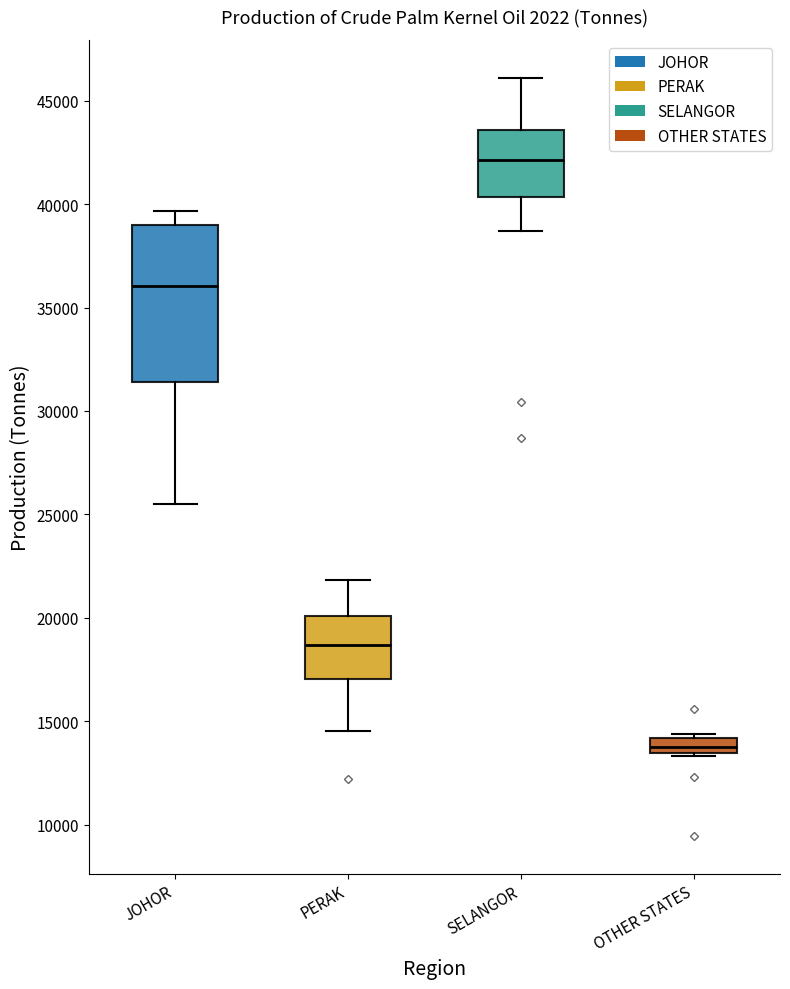

Where does the upper whisker of the box for JOHOR end on the y-axis? The values are not printed on the chart, so give them approximately, as read against the axis.

39500